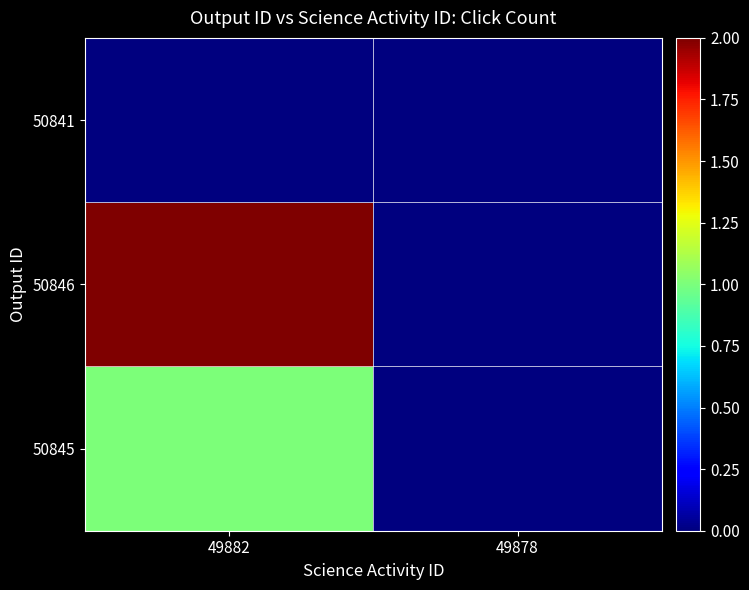

Reading left to right, extract all data points from this chart.

50845: 49882=1	49878=0
50846: 49882=2	49878=0
50841: 49882=0	49878=0